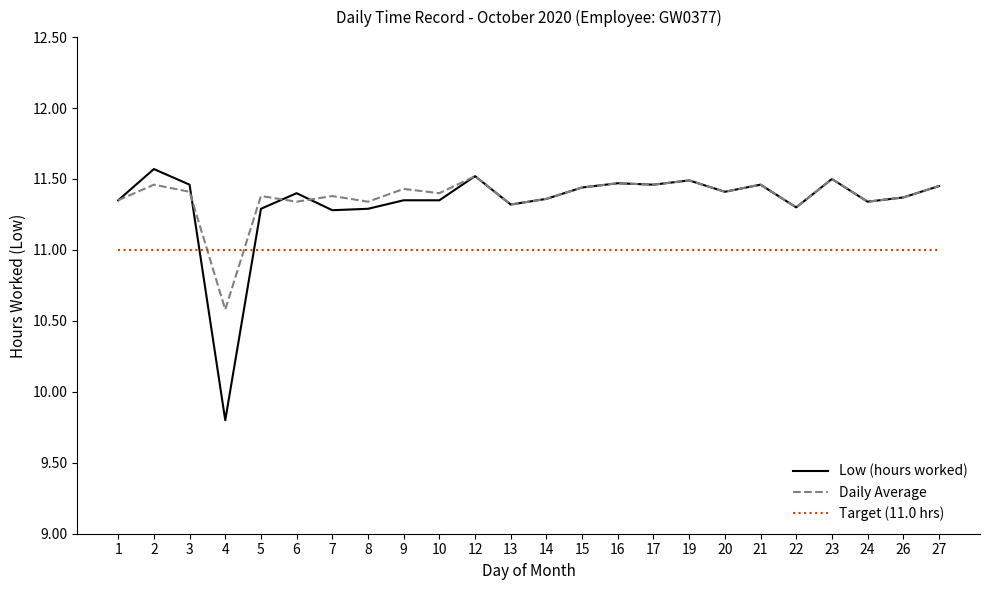

How many Low (hours worked) values are between 11 and 12?

23